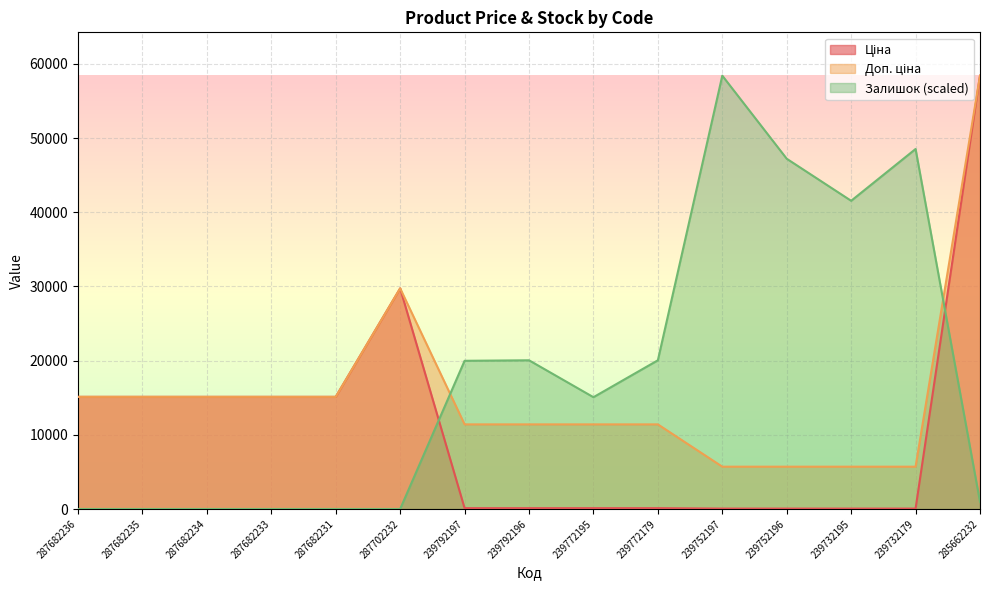

What is the label of the 13th point from the right?

287682234